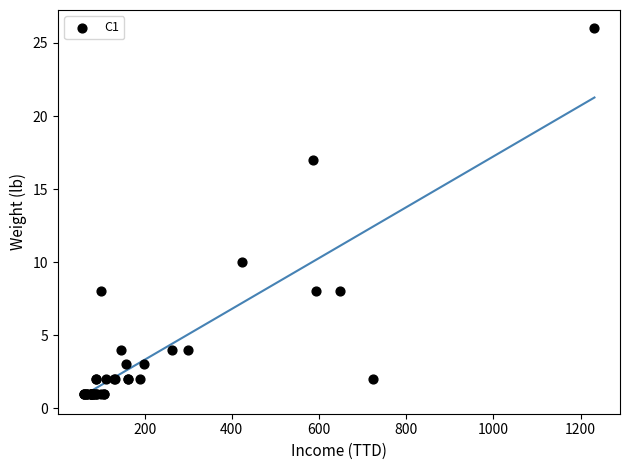

What Y value in the scatter plot is closest to 13?

10